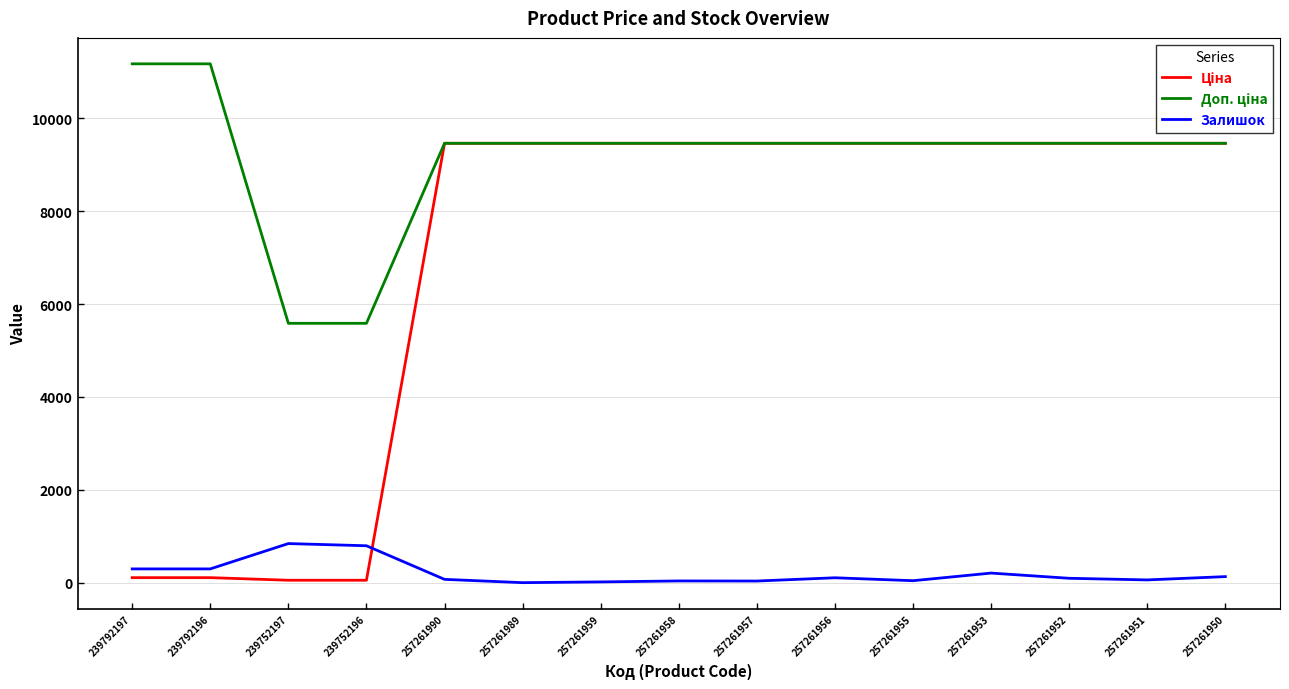

What is the difference between the maximum and second lowest values in the Залишок series?

825.0